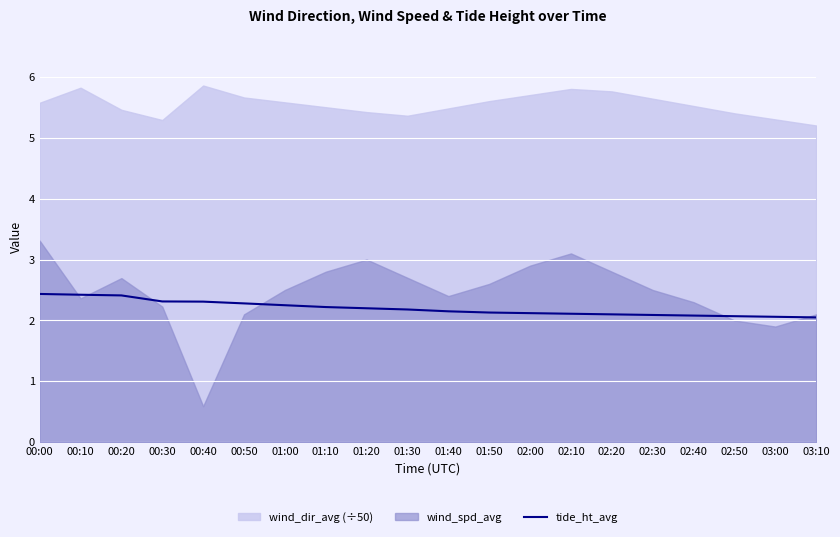

The value at 02:50 is 3.3. True or false?

False